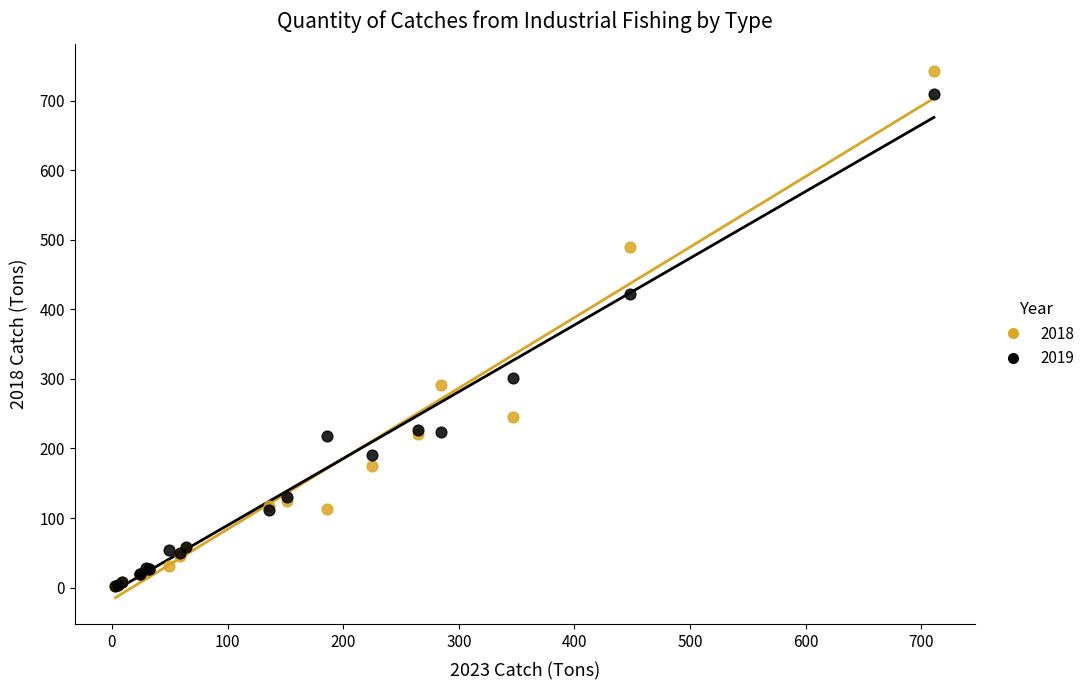

In the 2019 series, what Y value is closest to 356?

301.9